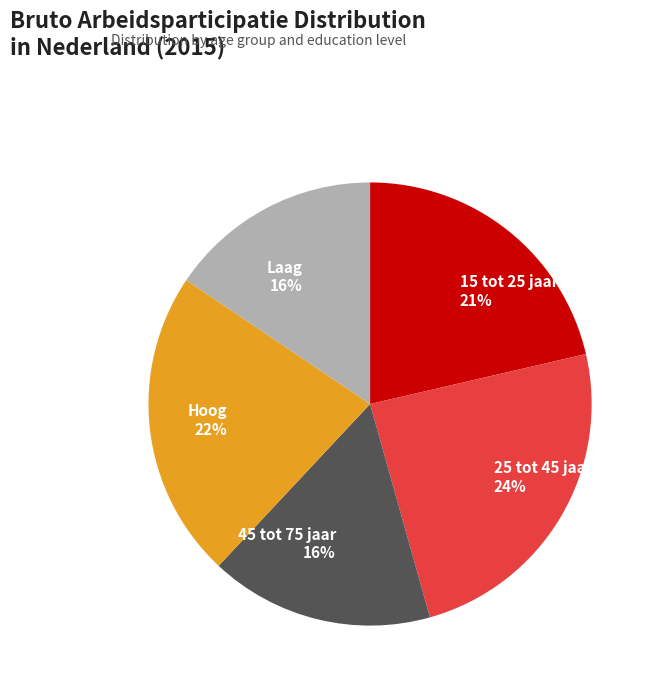

Which has a higher value, 15 tot 25 jaar or Hoog?

Hoog